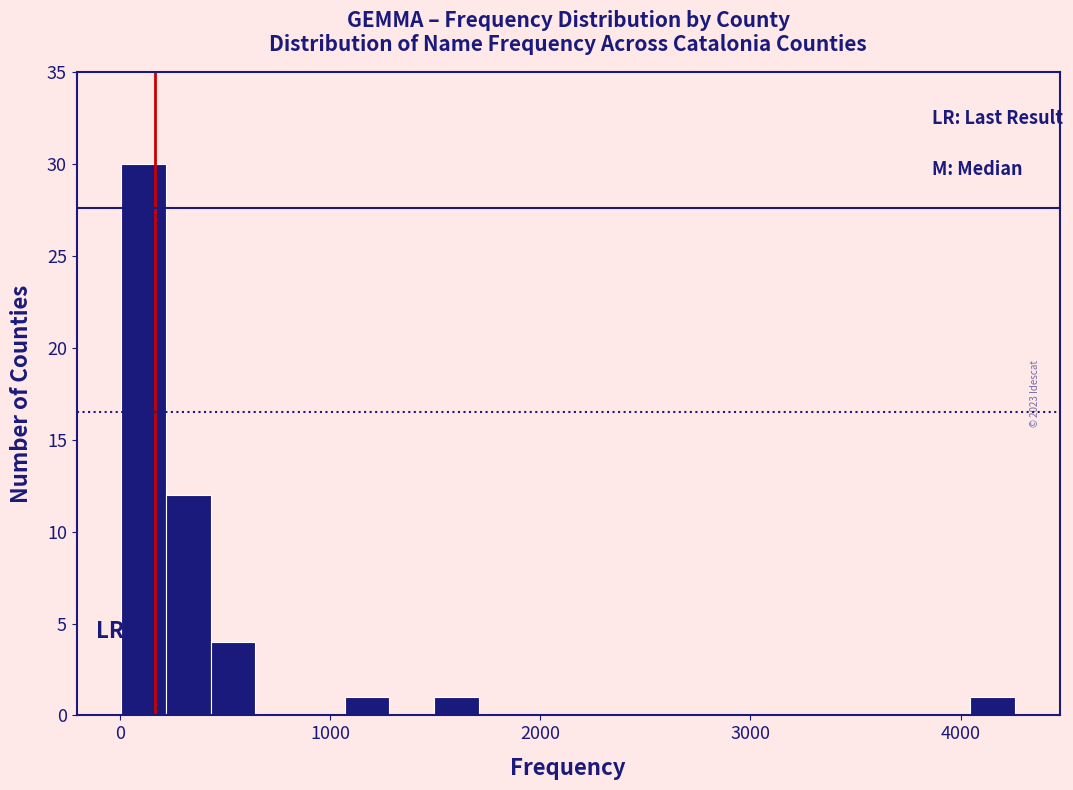

Around what value on the x-axis is the tallest bar? Give the approximate position of its centre, as read against the axis.

100